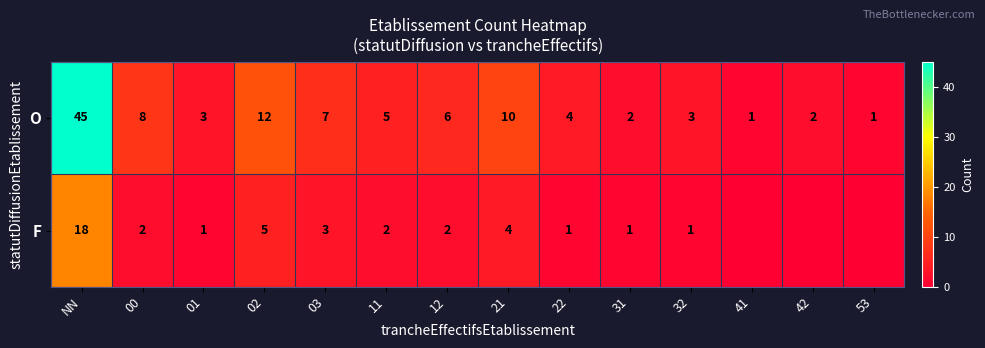

What is the total value across all series at 02?

17